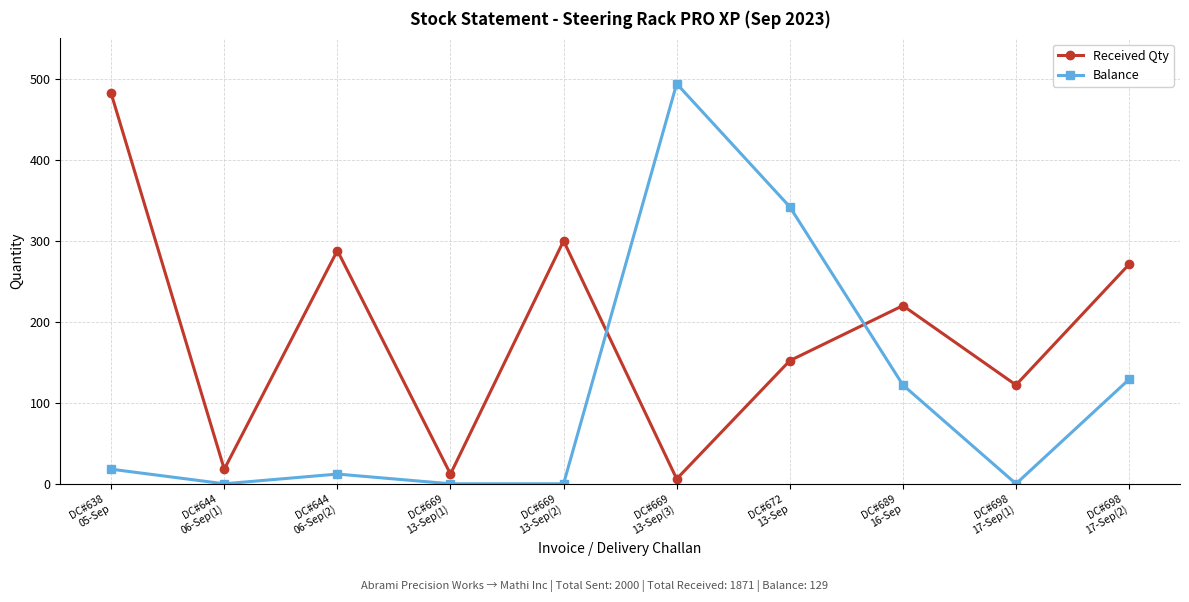

What position from the left is DC#698
17-Sep(2)?

10